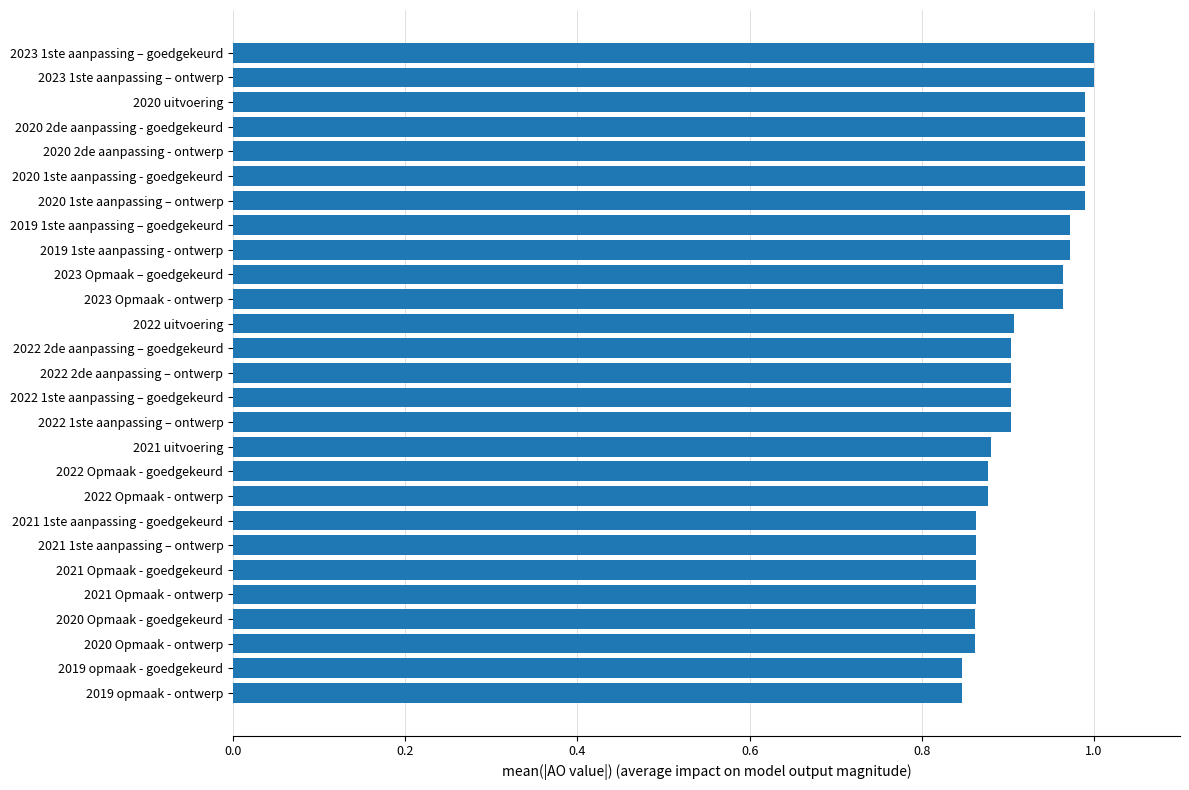

What is the label of the 8th bar from the top?

2019 1ste aanpassing – goedgekeurd